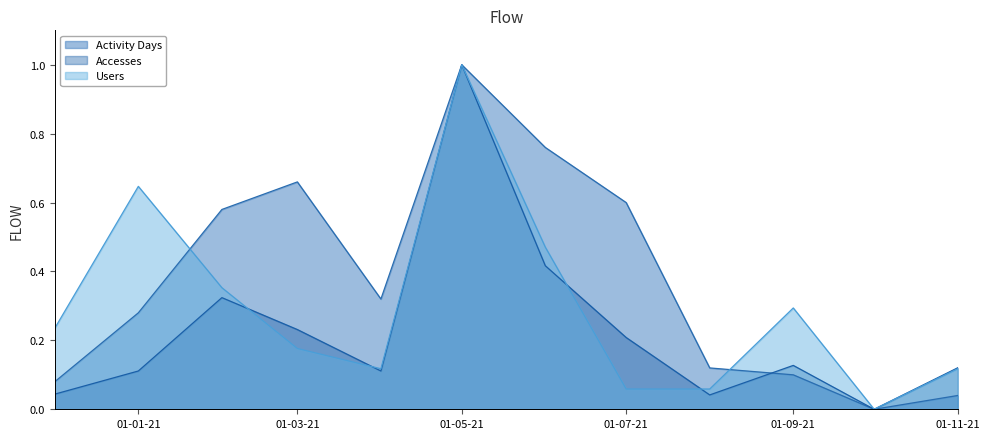

Rank the series at 01-01-21 from highest to lowest value.

Users, Activity Days, Accesses